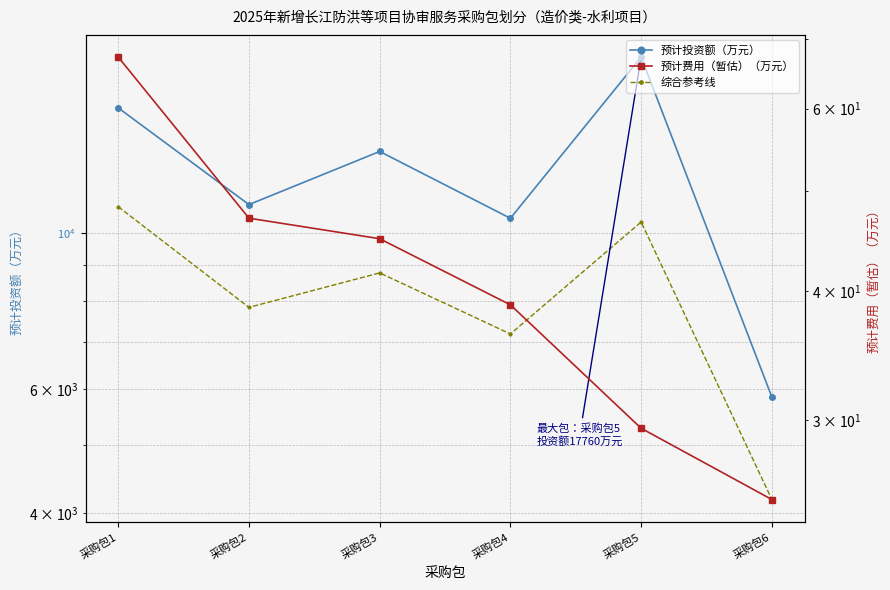

List the series in order of their overall mean, lowest first.

预计费用（暂估）（万元）, 综合参考线, 预计投资额（万元）